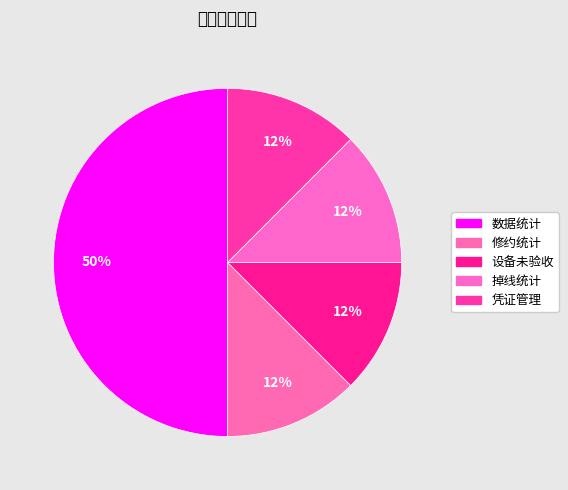

What is the total percentage of 掉线统计 and 设备未验收?

25.0%